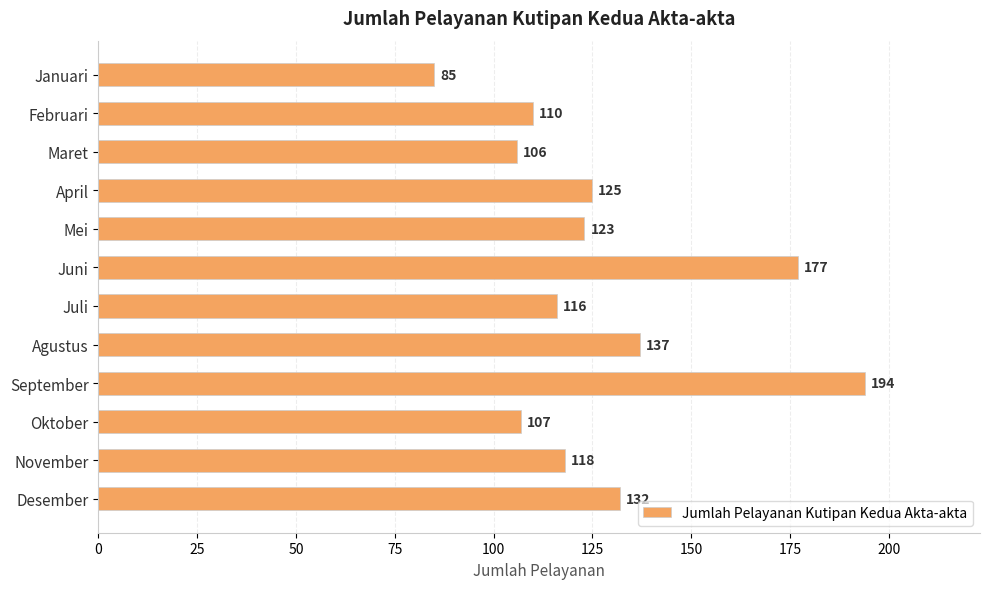

Reading bottom to top, extract all data points from this chart.

132	118	107	194	137	116	177	123	125	106	110	85